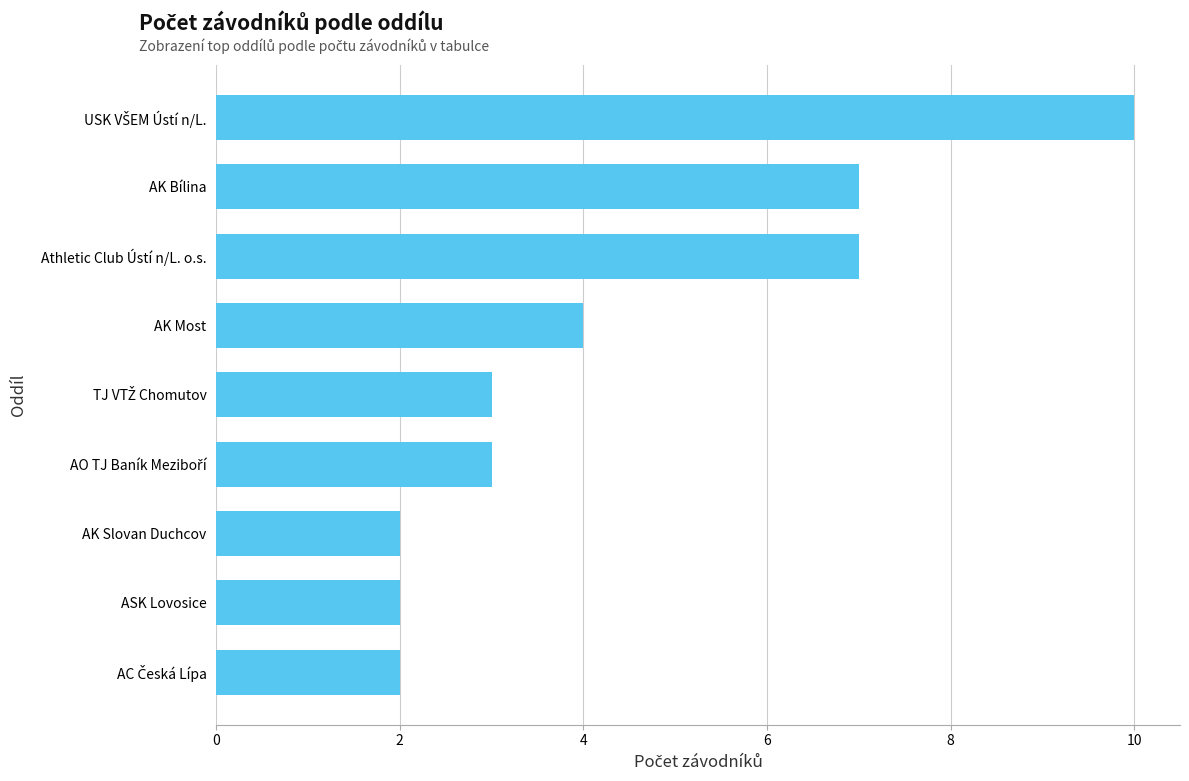

Between AK Slovan Duchcov and AK Most, which is larger?

AK Most